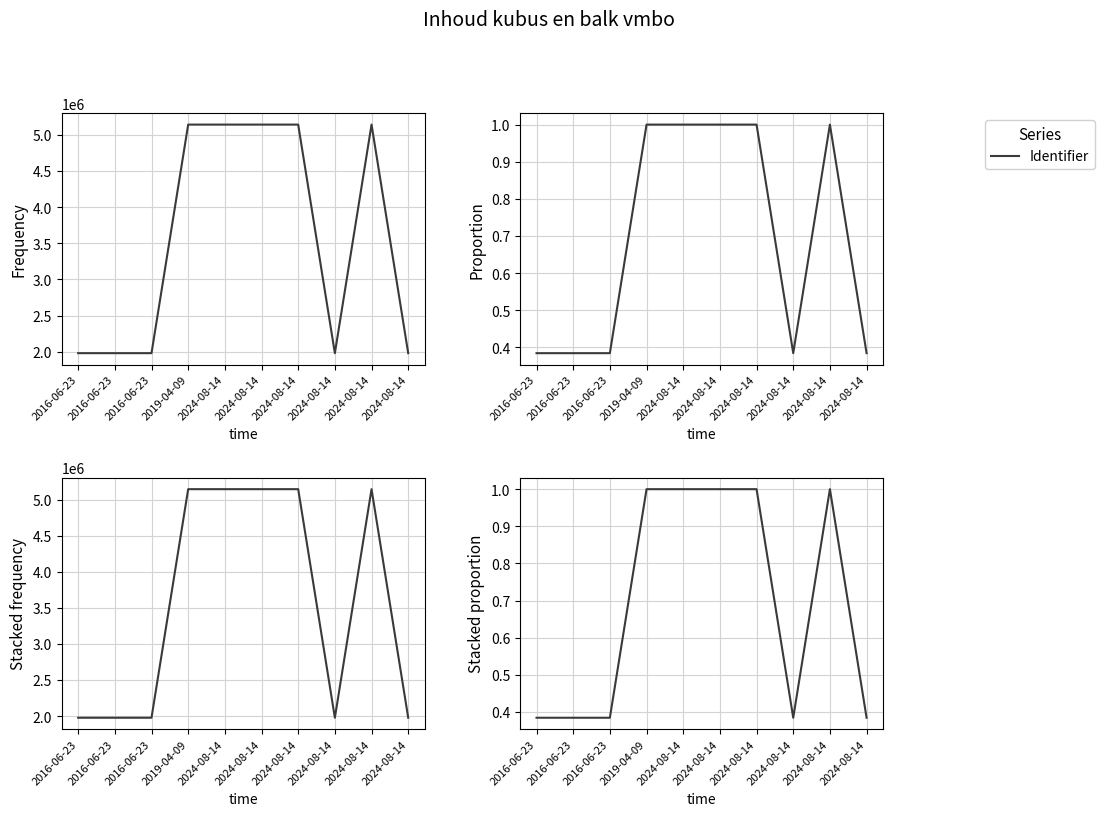

At which category does the data reach its first local peak?

2019-04-09